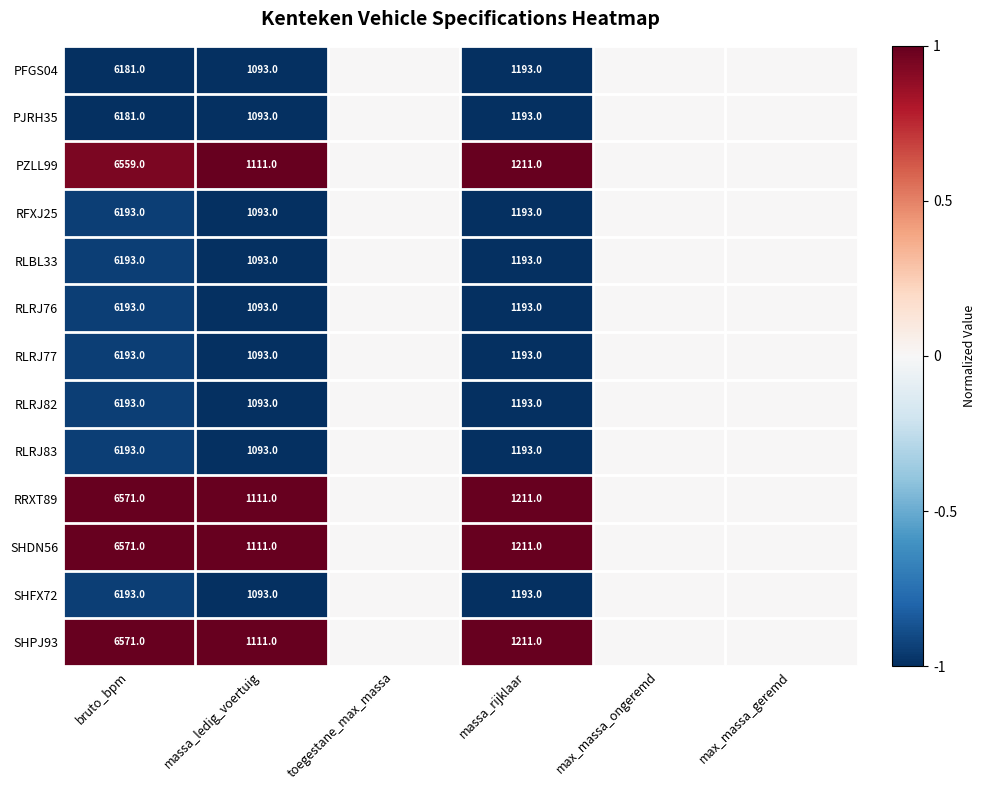

Is it true that RLRJ76 equals 1193 at massa_rijklaar?

True